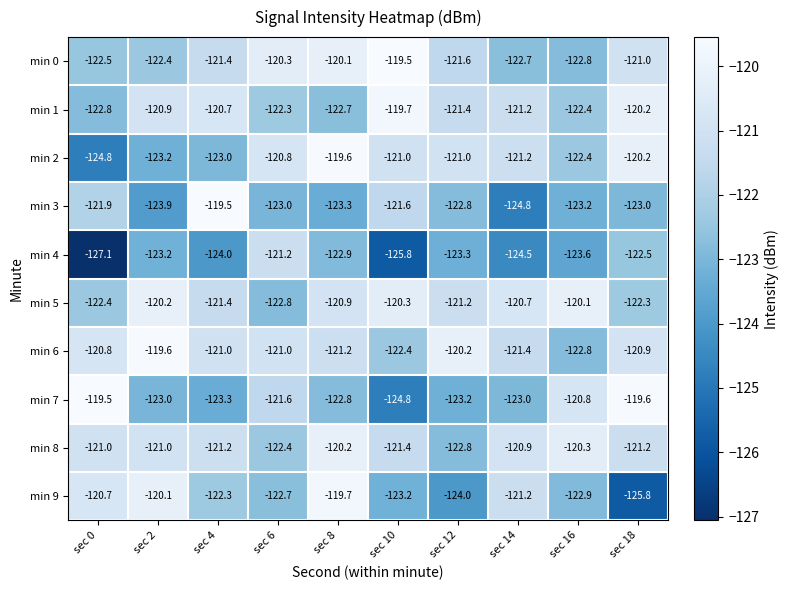

Which category has the highest value in the min 8 series?

sec 8